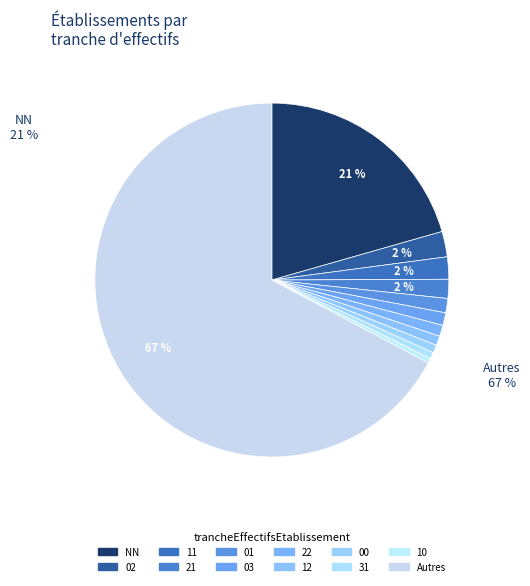

How many slices are in this pie chart?

12